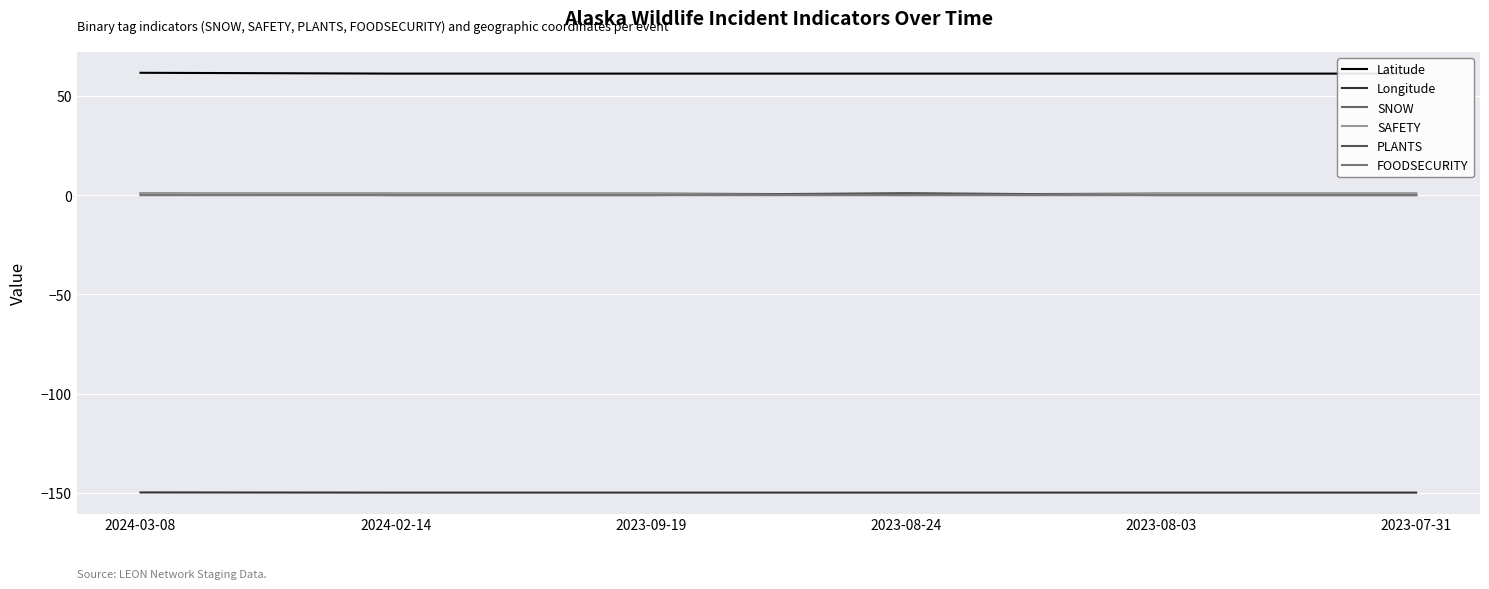

Which series has the widest spread of values?

SNOW